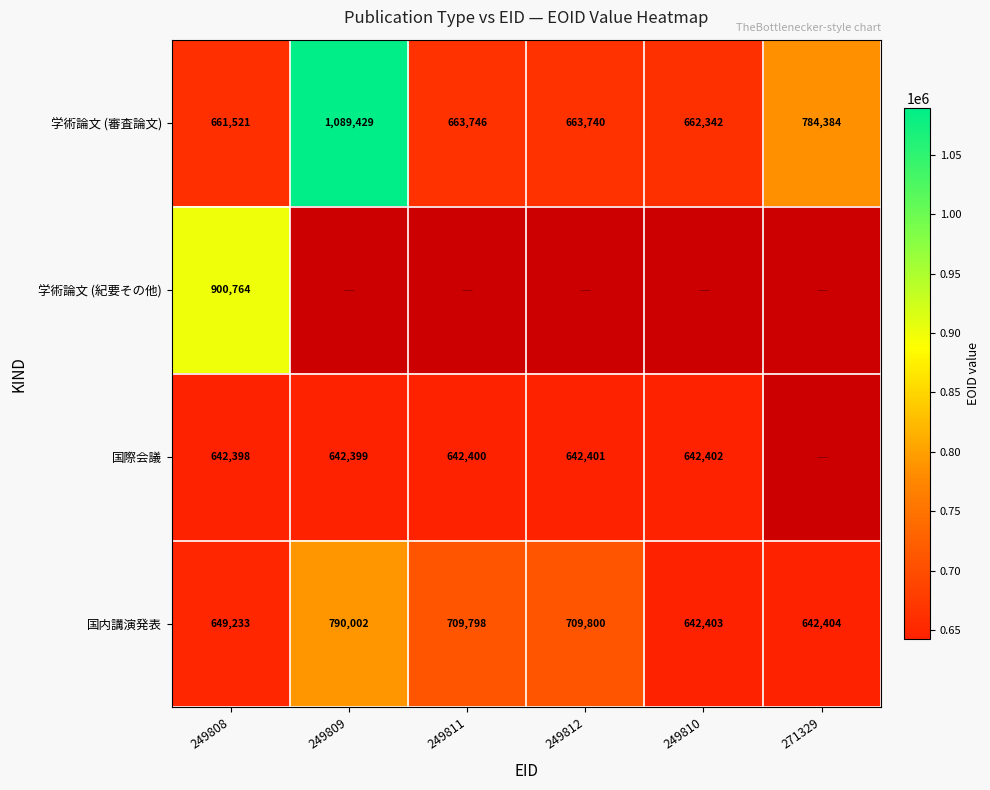

True or false: 国際会議 has a value of 421151.5 at 249809.

False